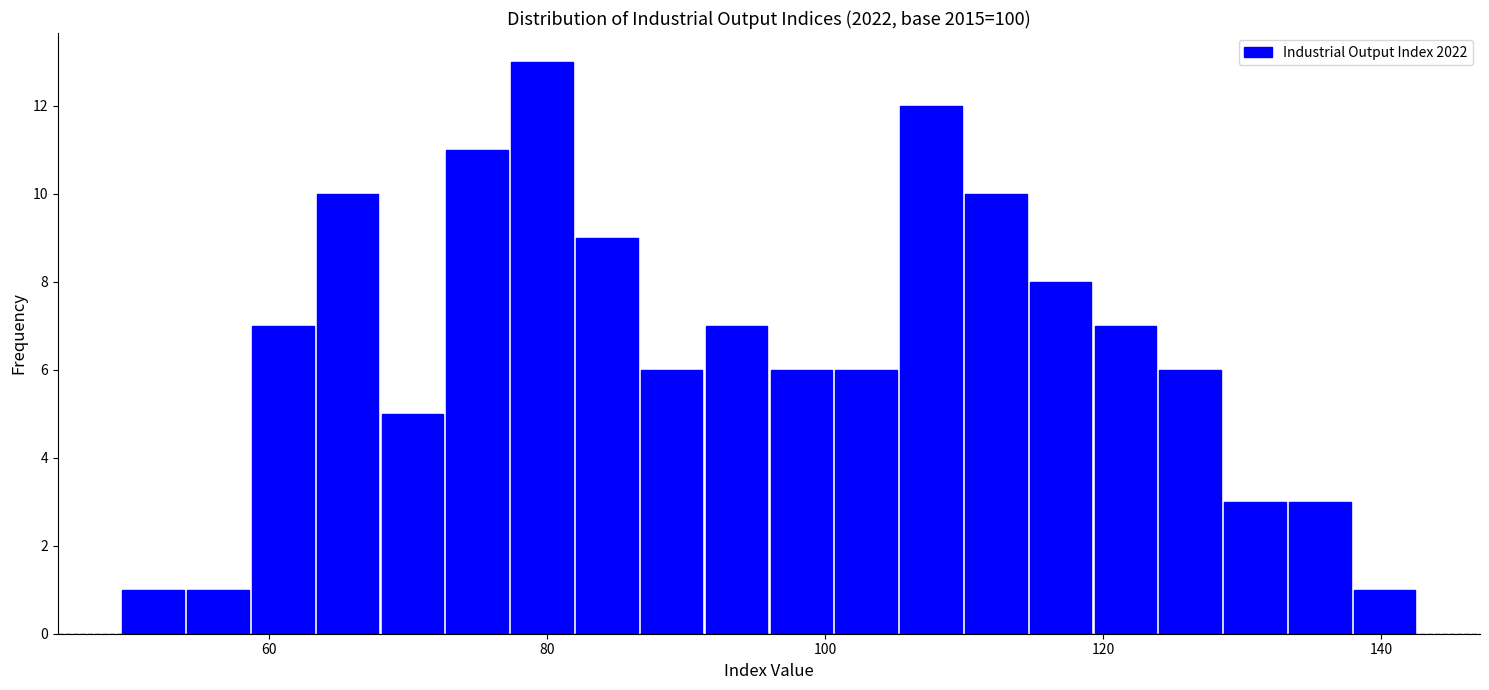

Around what value on the x-axis is the tallest bar? Give the approximate position of its centre, as read against the axis.

80